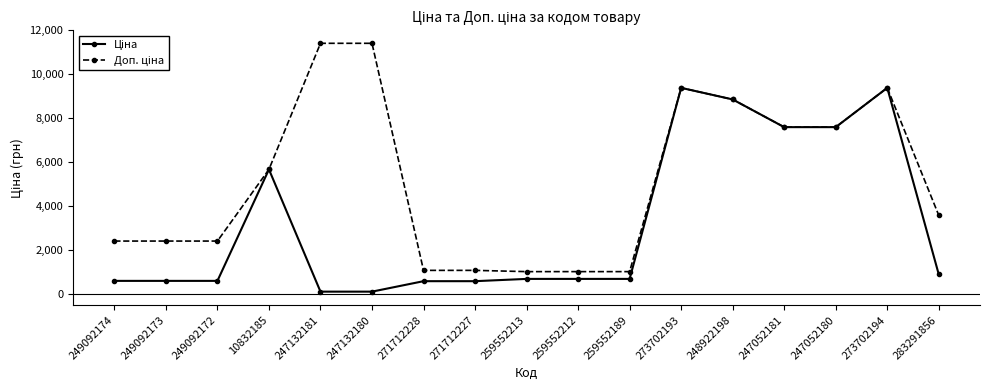

What is the maximum value shown in the chart?

11410.0